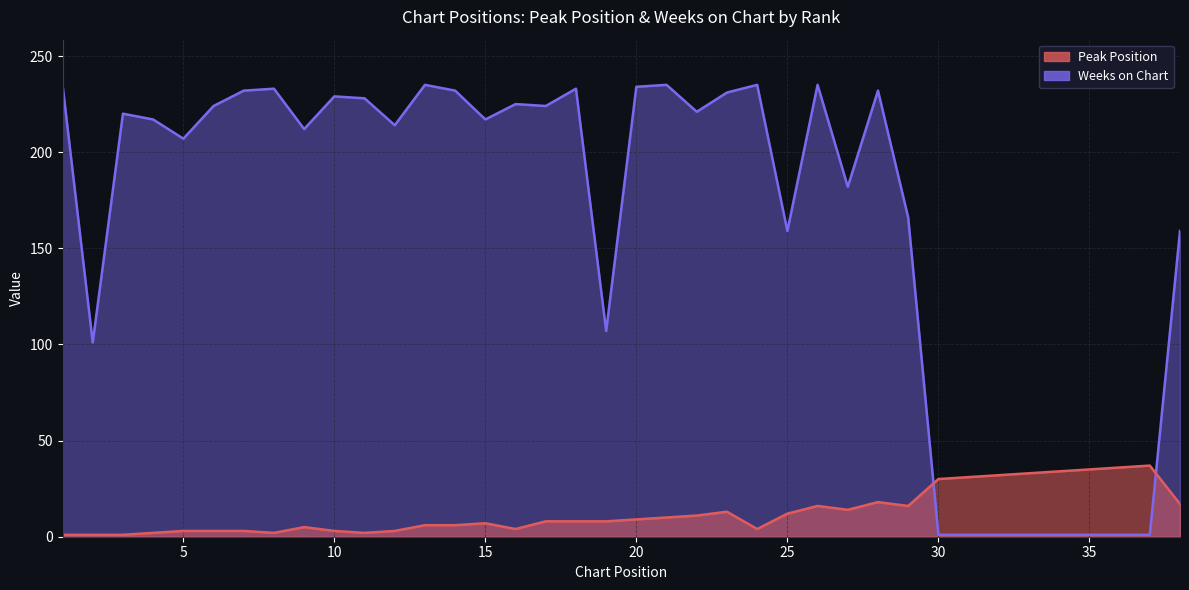

Reading right to left, what are all the values shown in this chart?

Peak Position: 17	37	36	35	34	33	32	31	30	16	18	14	16	12	4	13	11	10	9	8	8	8	4	7	6	6	3	2	3	5	2	3	3	3	2	1	1	1
Weeks on Chart: 159	1	1	1	1	1	1	1	1	166	232	182	235	159	235	231	221	235	234	107	233	224	225	217	232	235	214	228	229	212	233	232	224	207	217	220	101	235